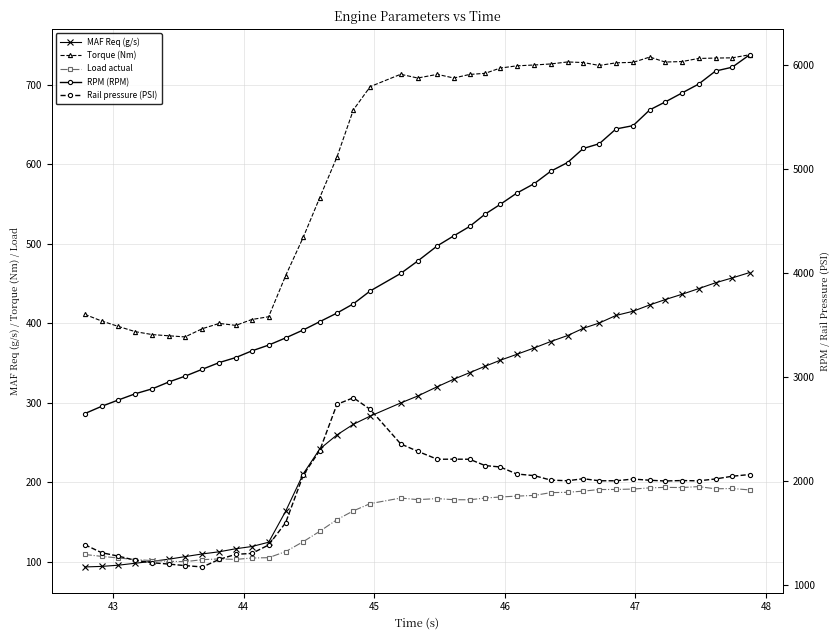

True or false: MAF Req (g/s) and Torque (Nm) cross at least once.

False